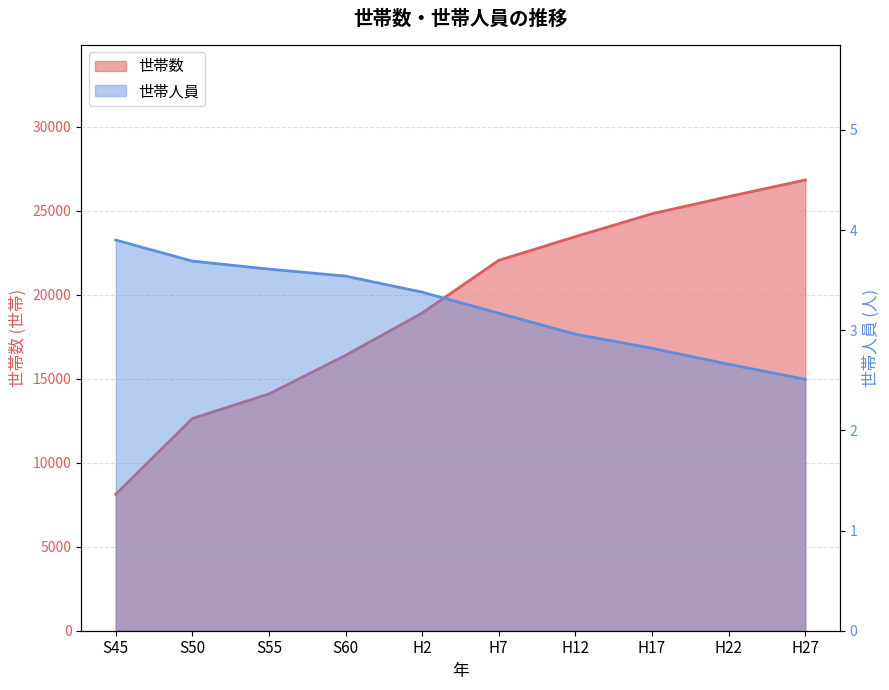

Which series has the largest total across all categories?

世帯数